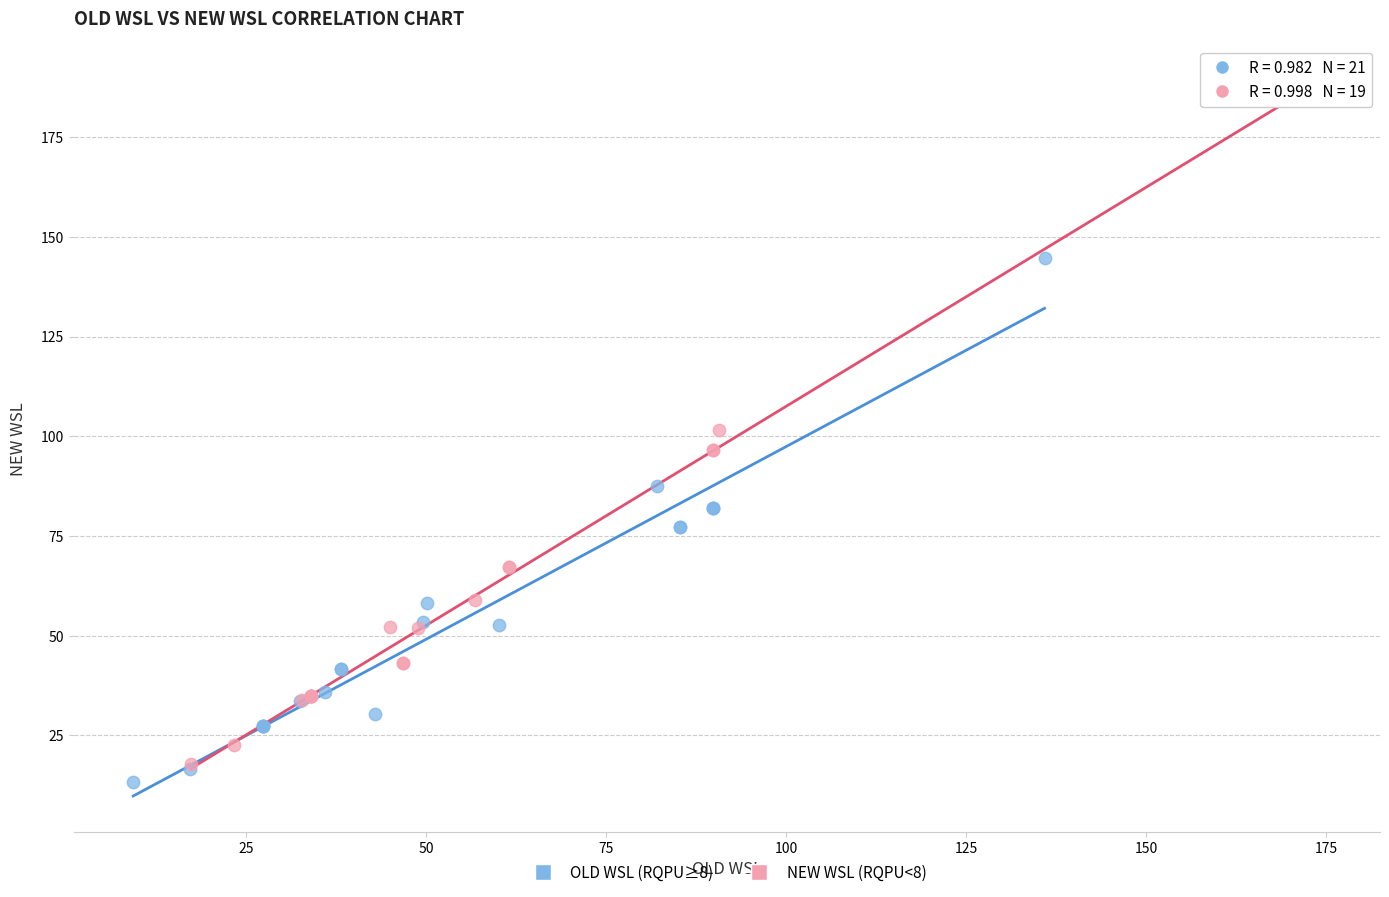

Which series has the widest spread of Y values?

NEW WSL (RQPU<8)